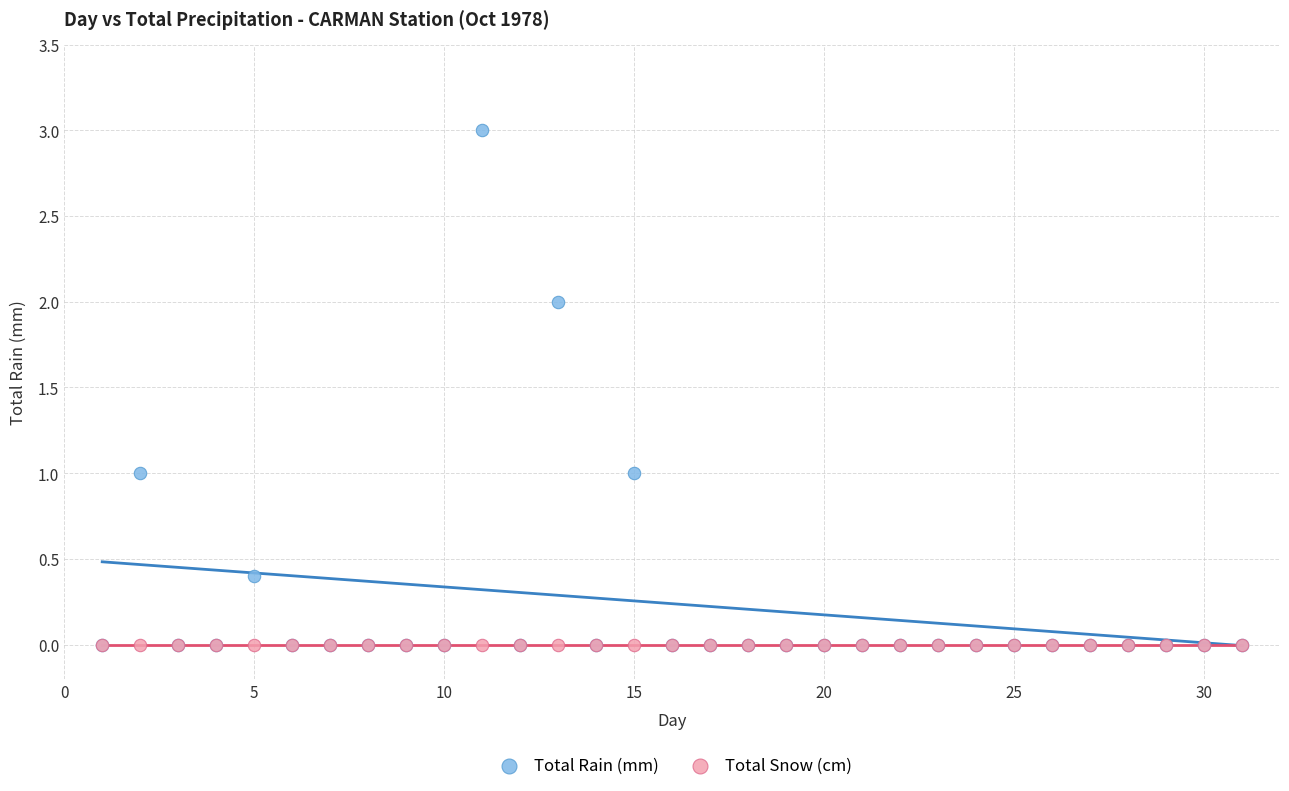

What are all the series names shown in the legend?

Total Rain (mm), Total Snow (cm)